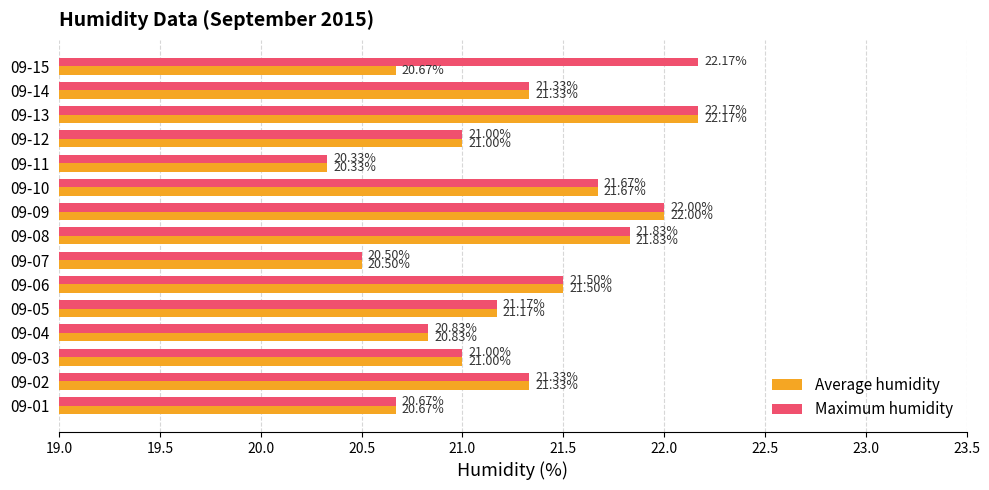

What is the sum of the Maximum humidity values at 09-07 and 09-01?

41.2